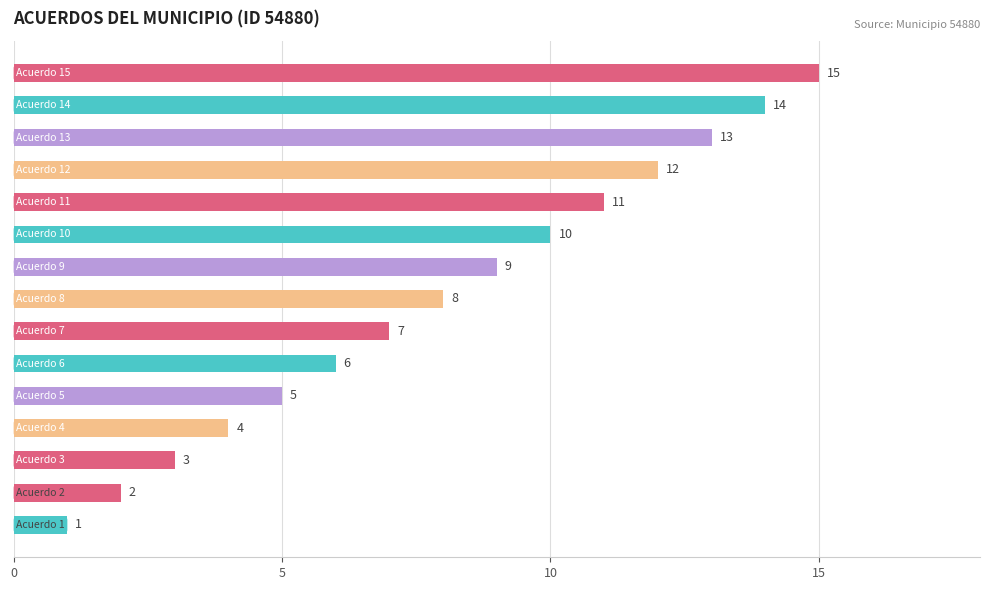

What is the difference between the maximum and minimum values?

14